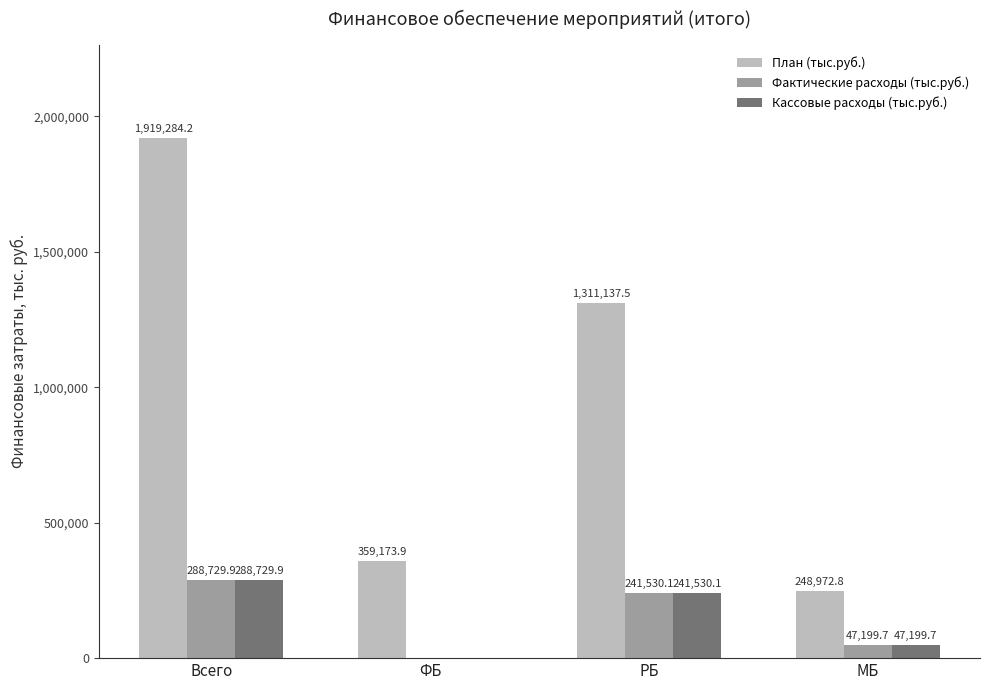

Which series has the largest total across all categories?

План (тыс.руб.)